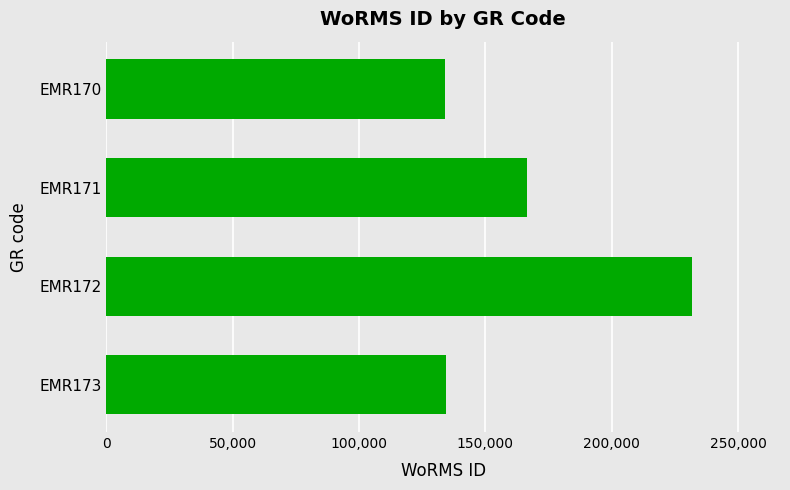

What is the change in value from EMR171 to EMR173?

-32211